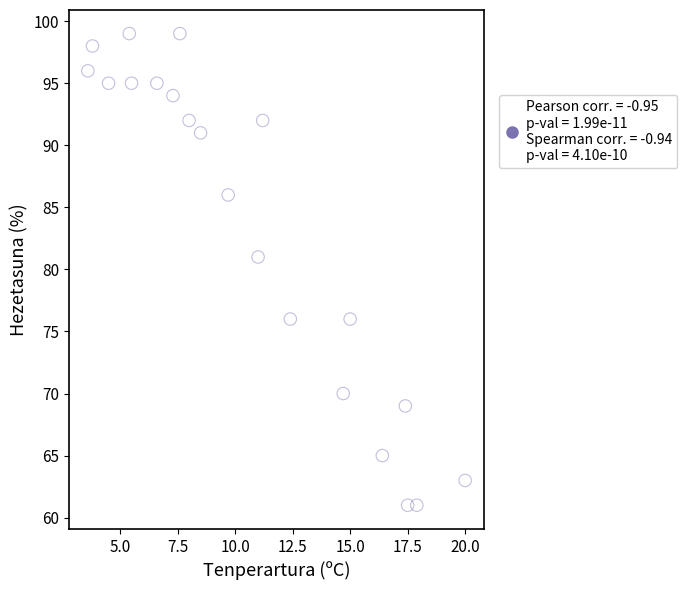

What Y value in the scatter plot is closest to 80?

81